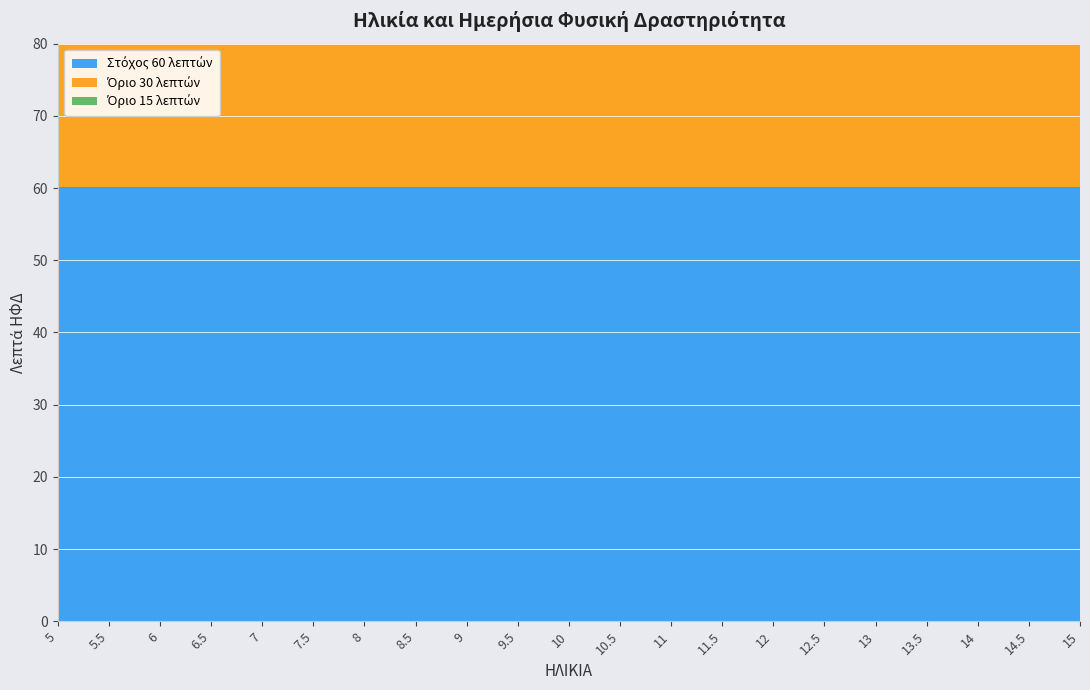

What is the label of the 8th point from the left?

8.5